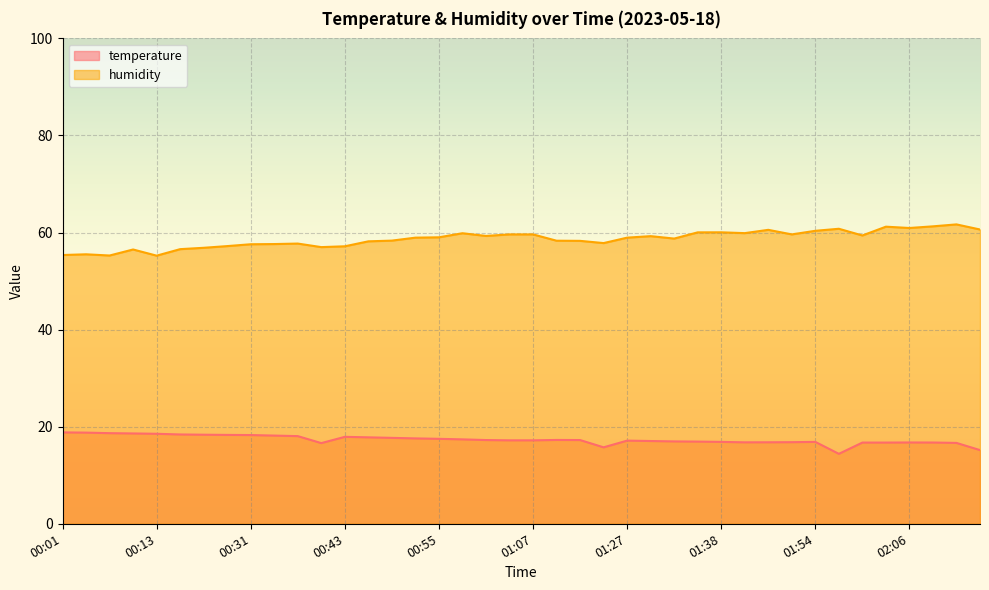

What is the value of the humidity point at the 25th from the left?

59.0